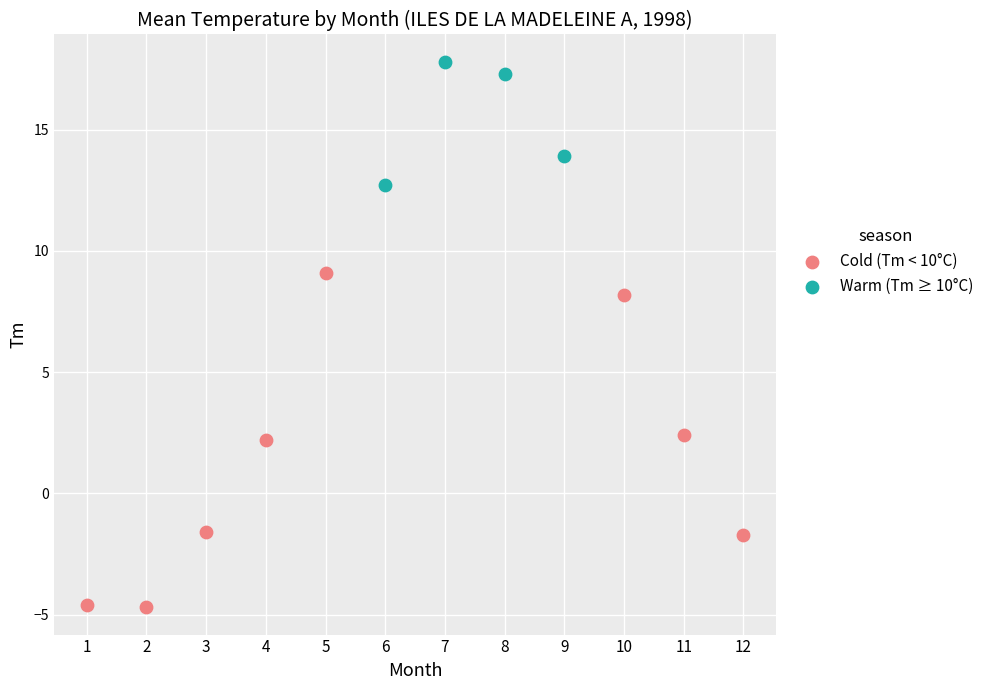

Which series reaches the maximum Y coordinate?

Warm (Tm ≥ 10°C)